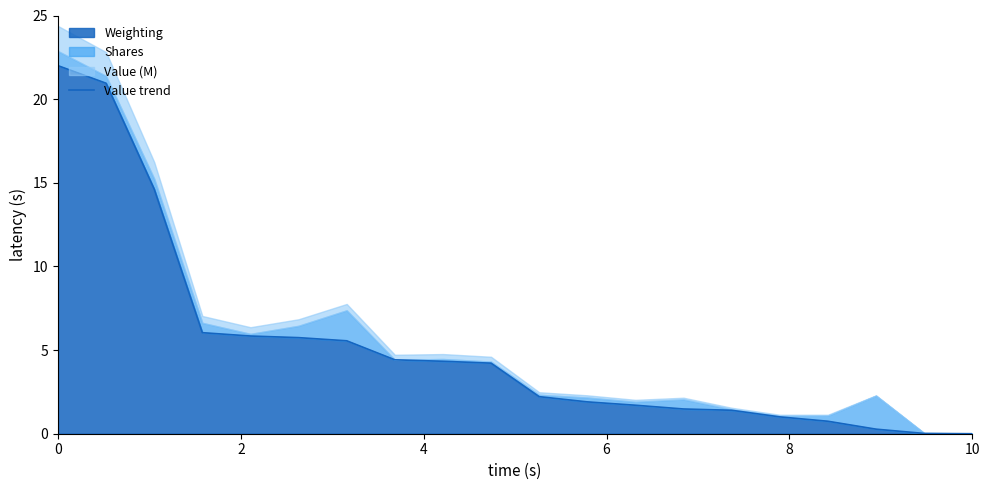

What is the maximum value for Value trend?

22.0